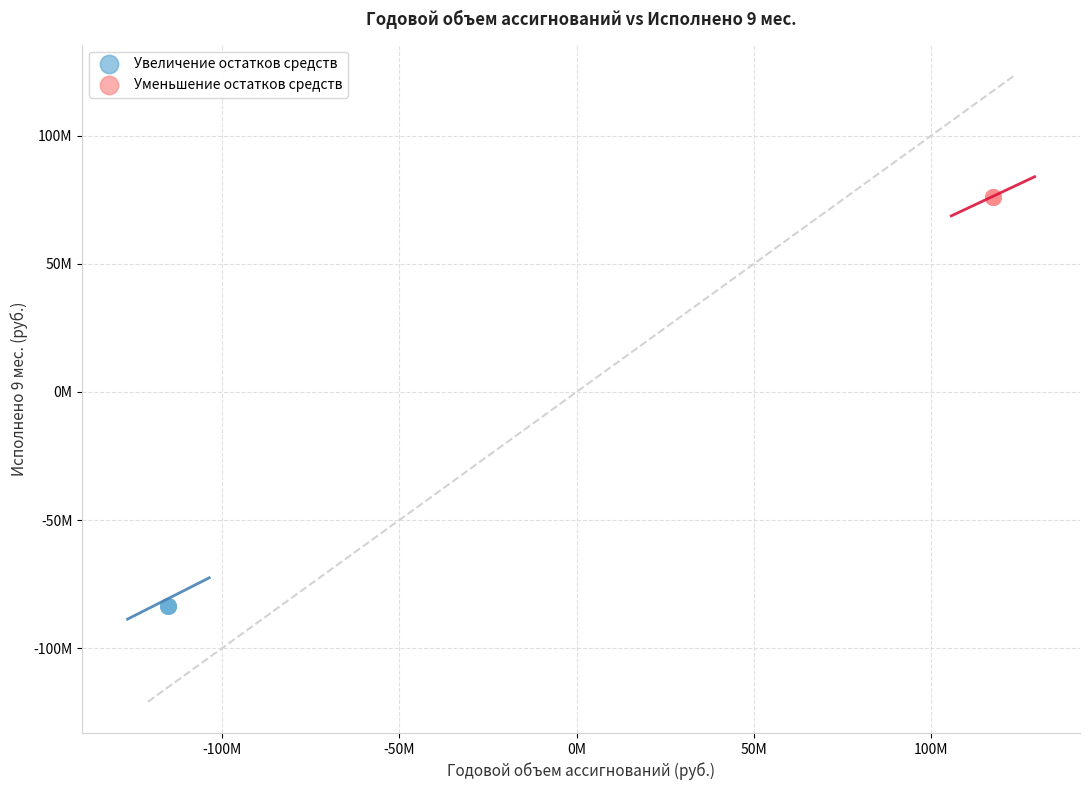

Which series reaches the minimum Y coordinate?

Увеличение остатков средств